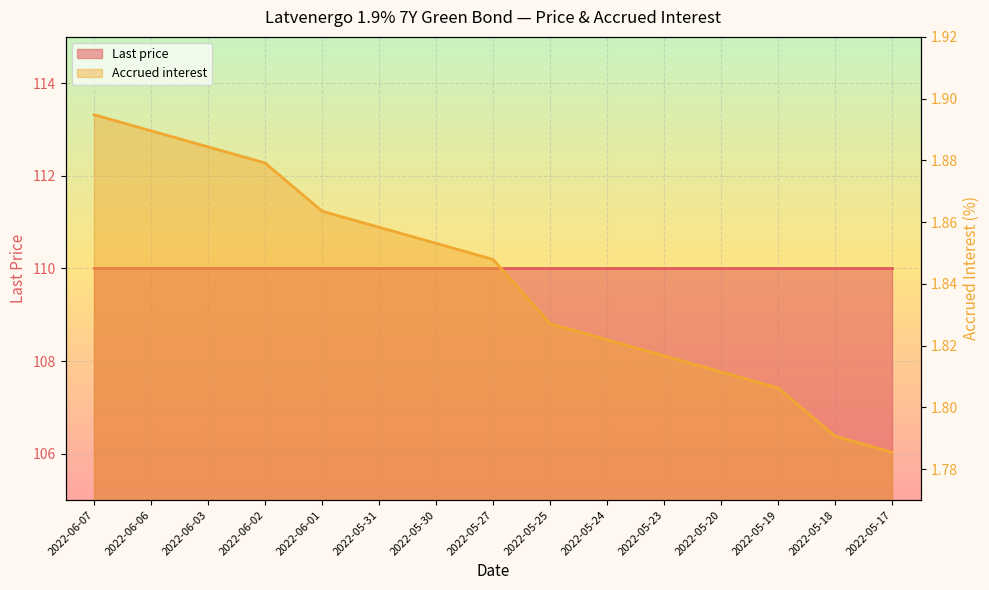

The value at 2022-06-02 is 1.2. True or false?

False